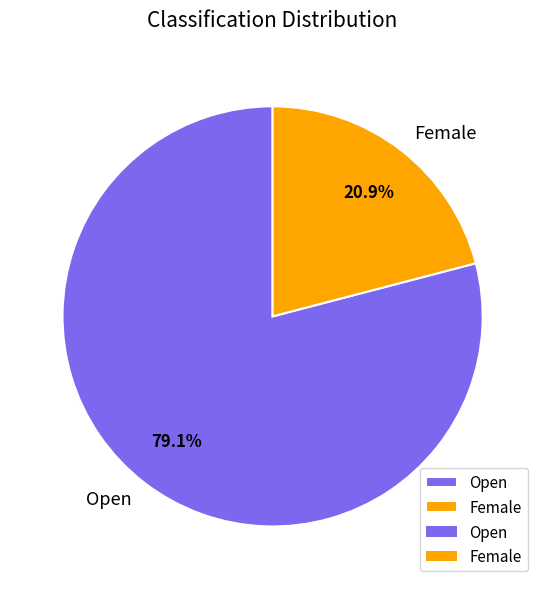

The Female slice represents 30% of the pie. True or false?

False